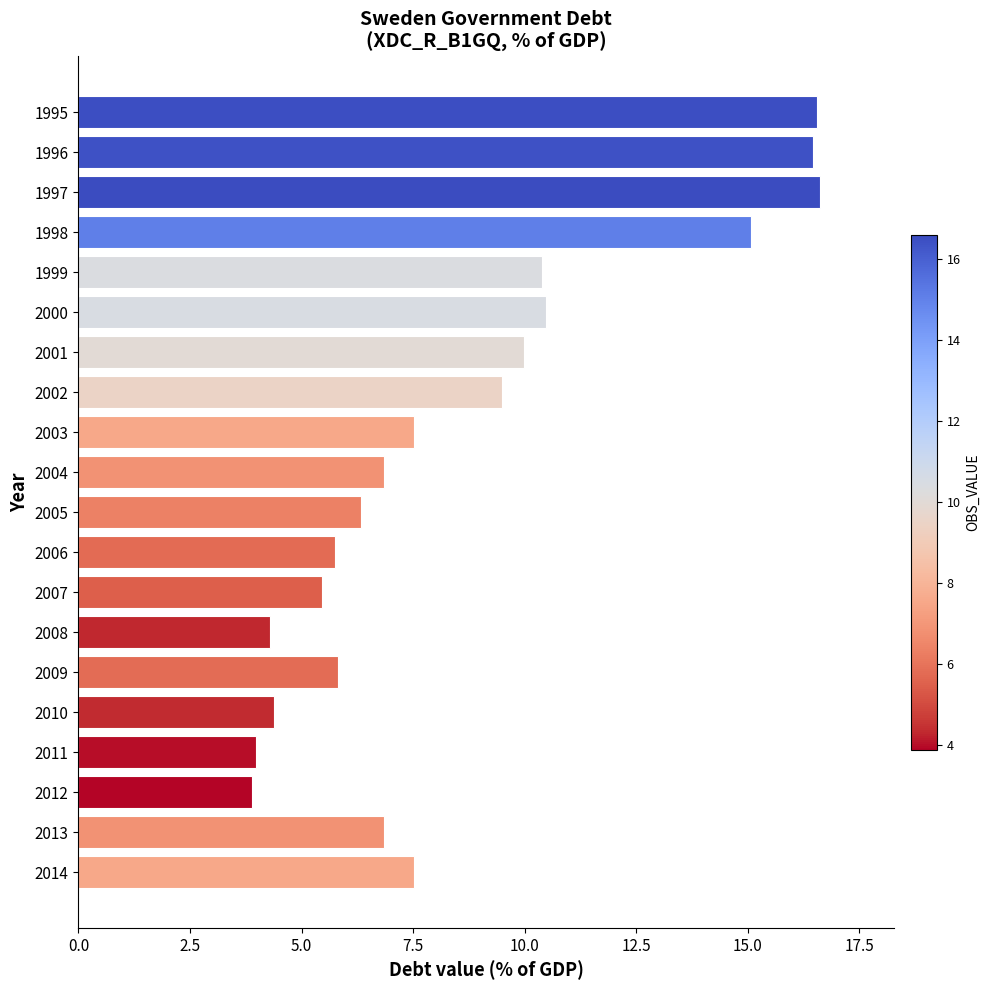

True or false: the data shows 10.0 at 2013.

False